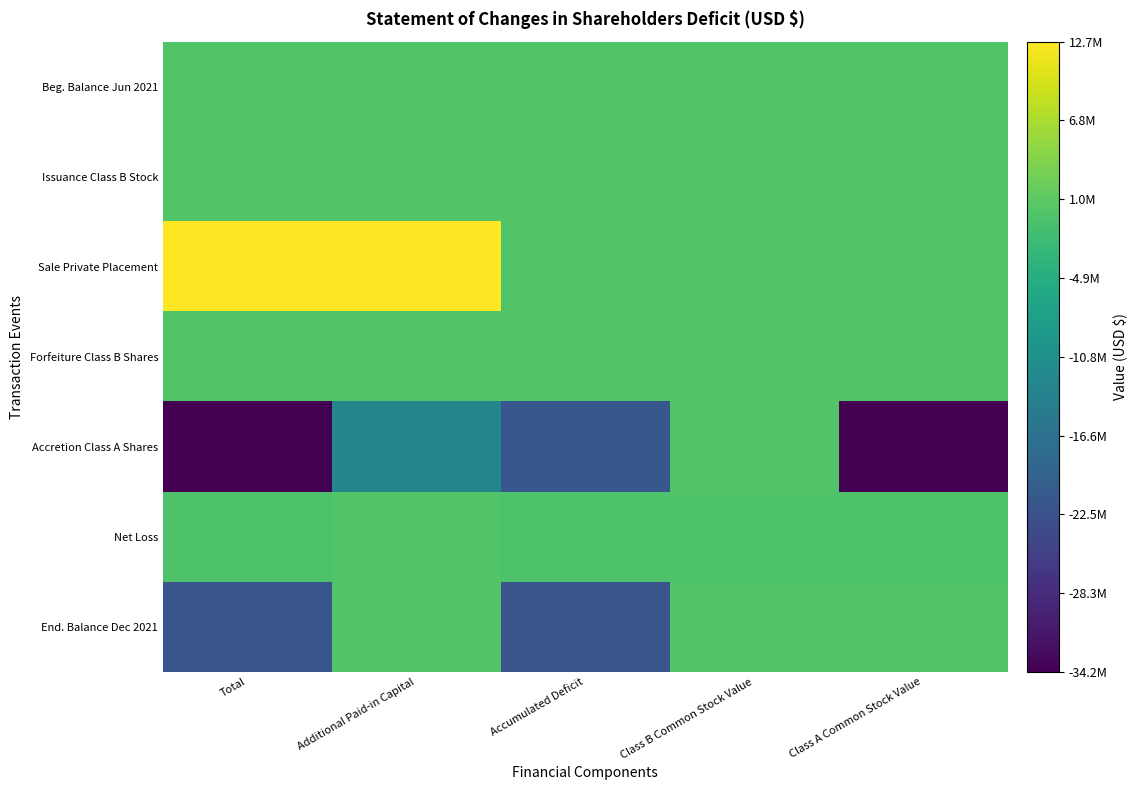

At which category is the sum across all series the highest?

Additional Paid-in Capital